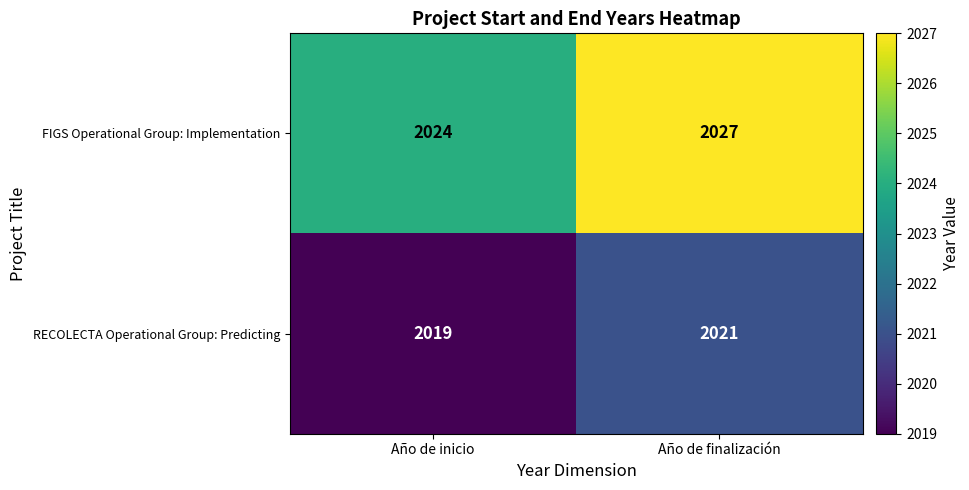

True or false: RECOLECTA Operational Group: Predicting has a value of 834 at Año de inicio.

False